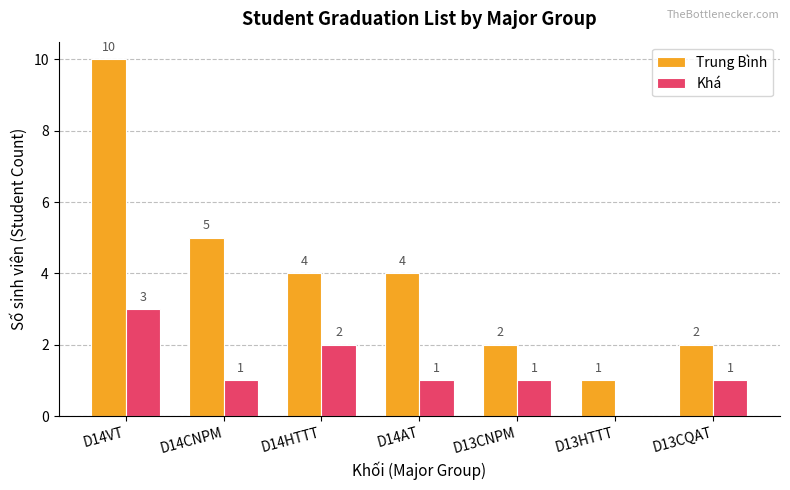

Which series changed the most between D14HTTT and D13HTTT?

Trung Bình